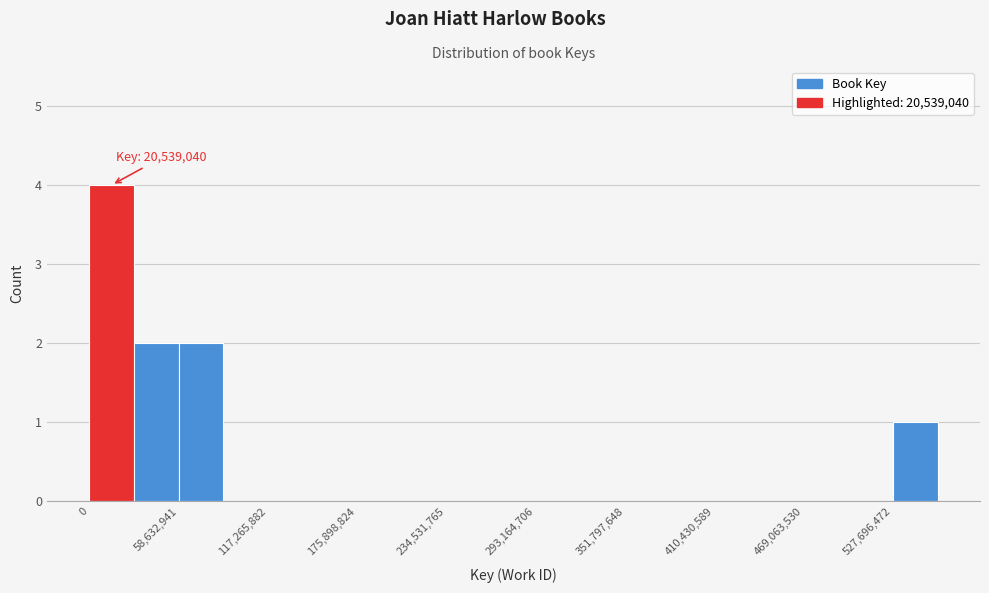

Read against the x-axis, roughly where is the centre of the tallest bar?

10000000